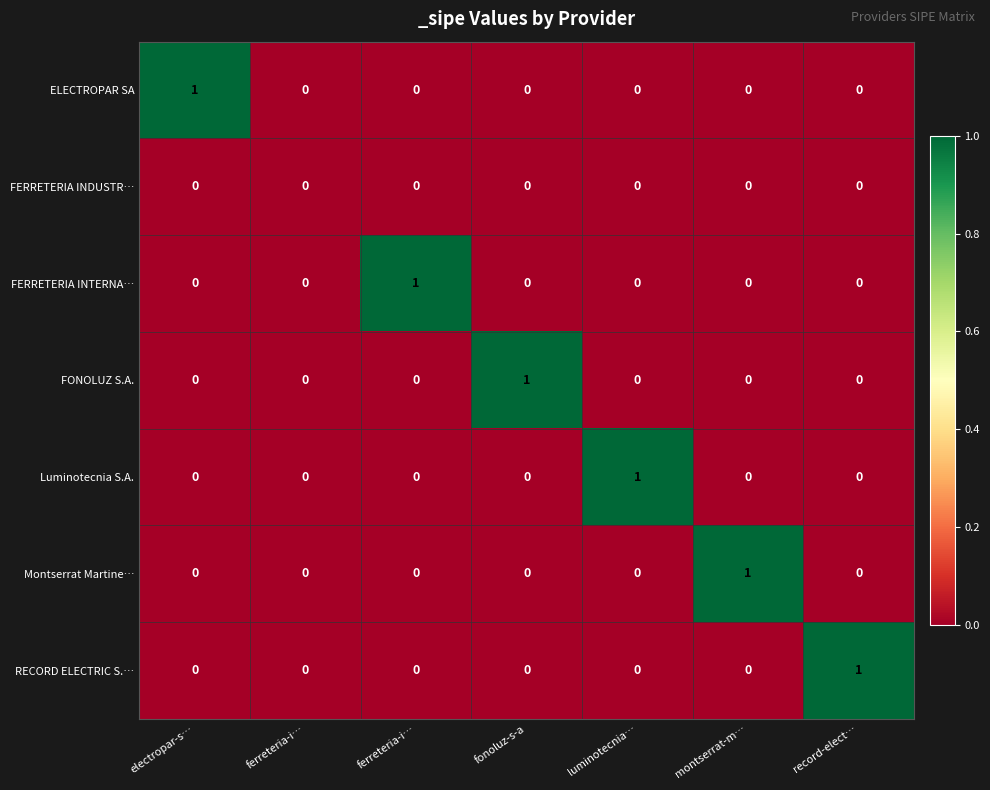

Count the number of data series in this chart.

7